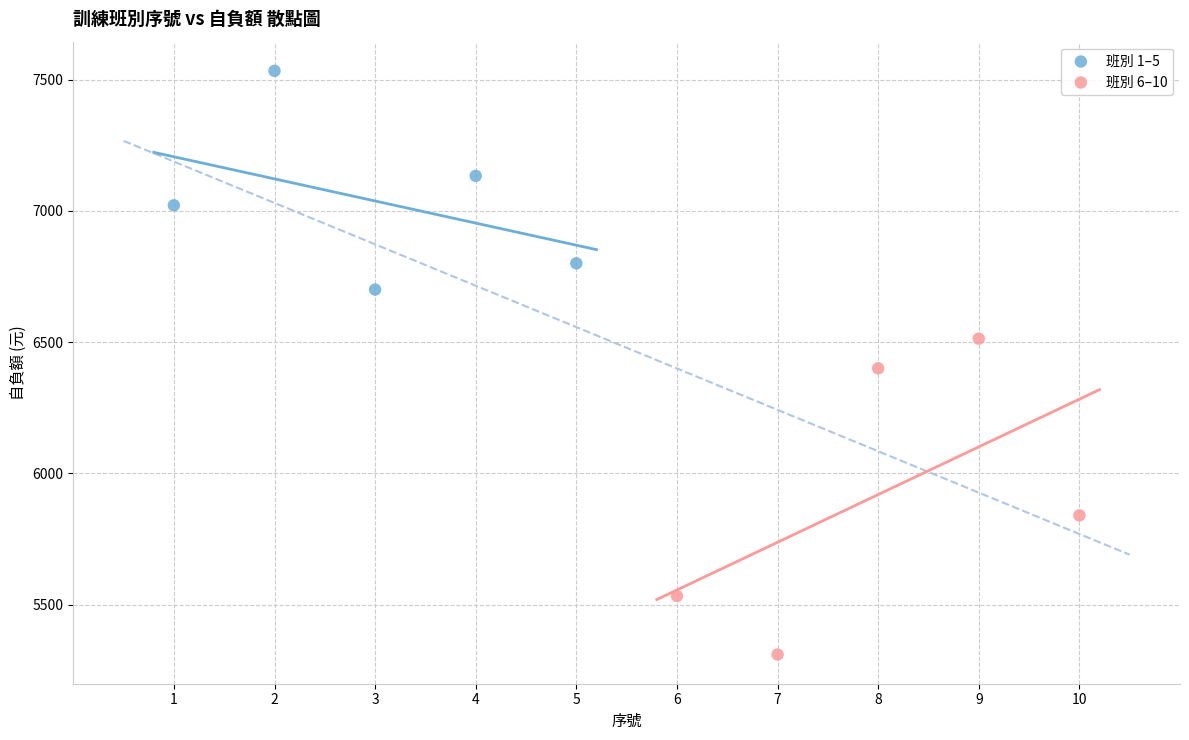

Which series has the largest Y range (max minus min)?

班別 6–10